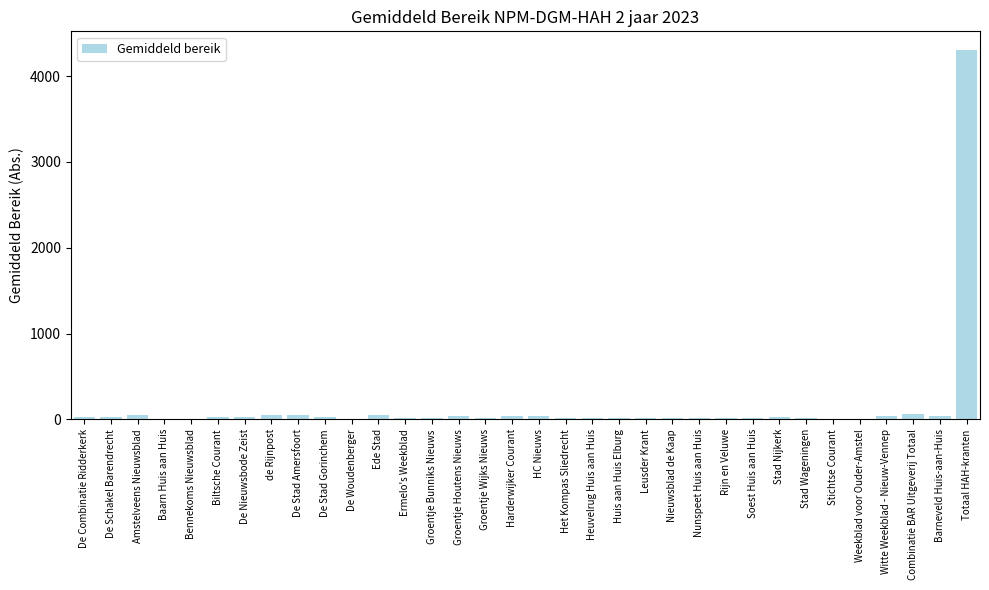

What is the sum of all values?

5136